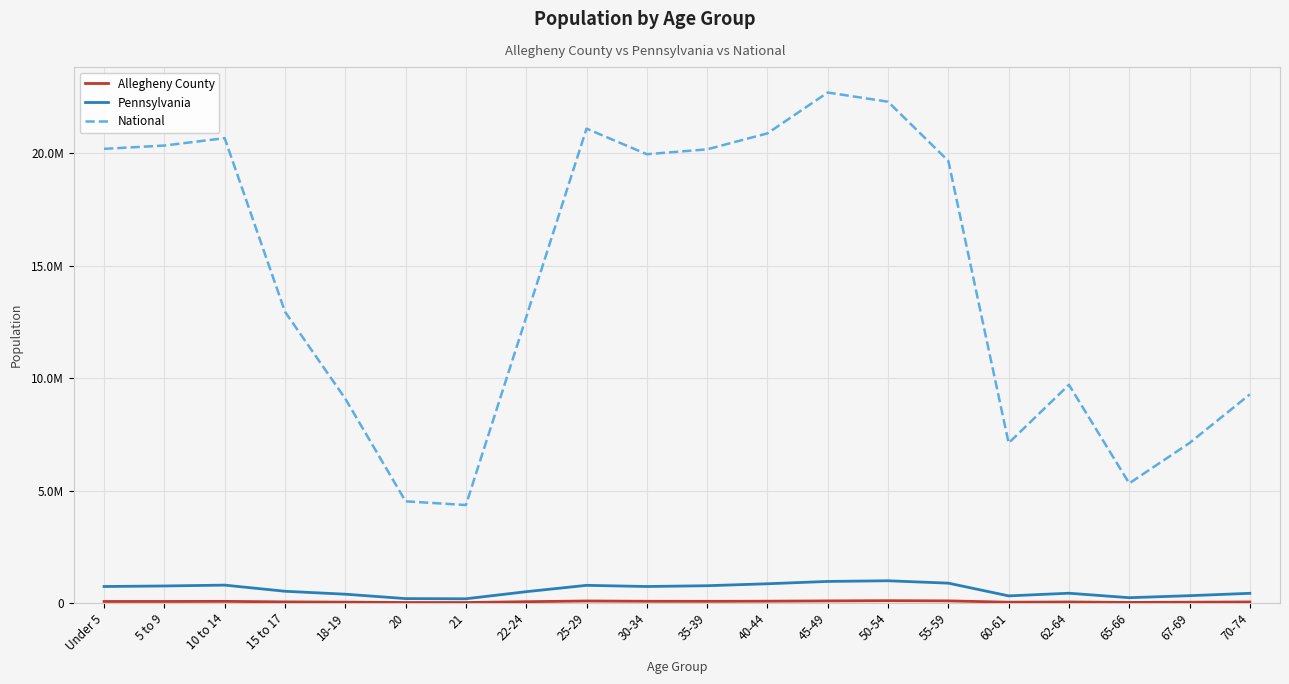

Count the number of data series in this chart.

3